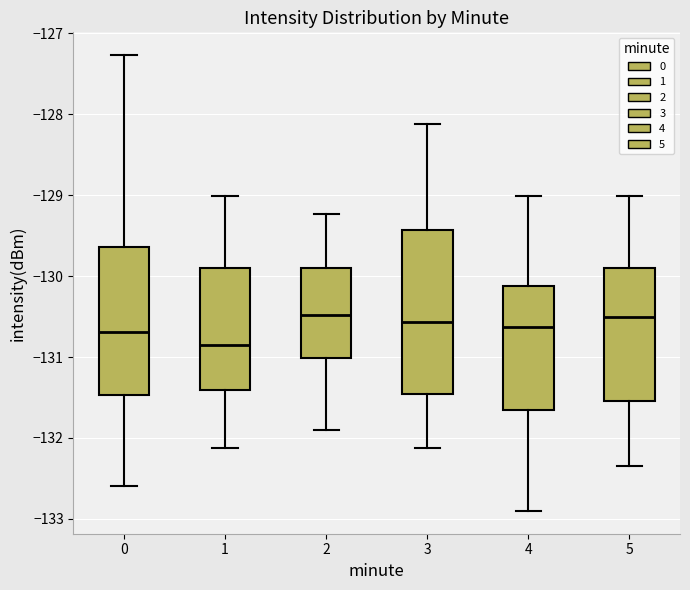

Reading left to right, read every box against the y-axis: the position of its median line, the range the box covers, and the ends of its whiskers. The values are not printed on the chart, so give them approximately, as read against the axis.

0: median -130.7, box -131.5 to -129.6, whiskers -132.6 to -127.3
1: median -130.8, box -131.4 to -129.9, whiskers -132.1 to -129.0
2: median -130.5, box -131.0 to -129.9, whiskers -131.9 to -129.2
3: median -130.6, box -131.5 to -129.4, whiskers -132.1 to -128.1
4: median -130.6, box -131.7 to -130.1, whiskers -132.9 to -129.0
5: median -130.5, box -131.5 to -129.9, whiskers -132.3 to -129.0